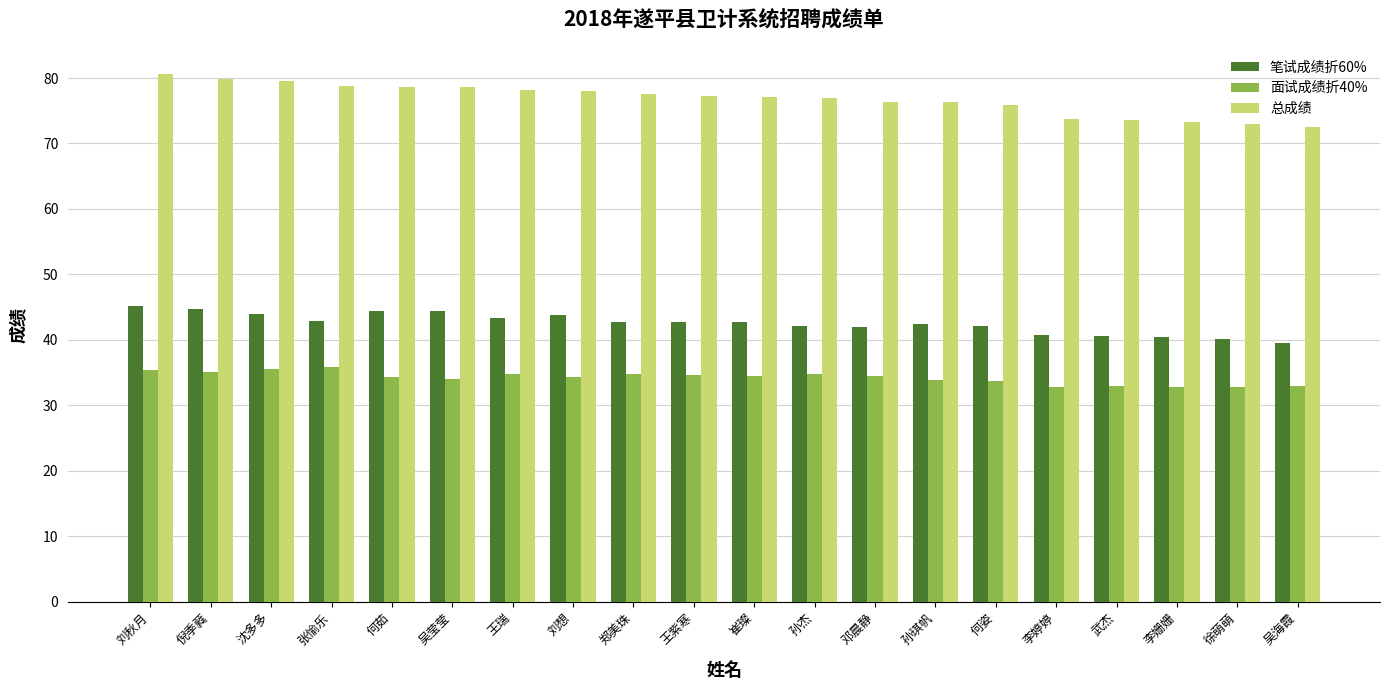

What is the smallest value displayed?

32.8